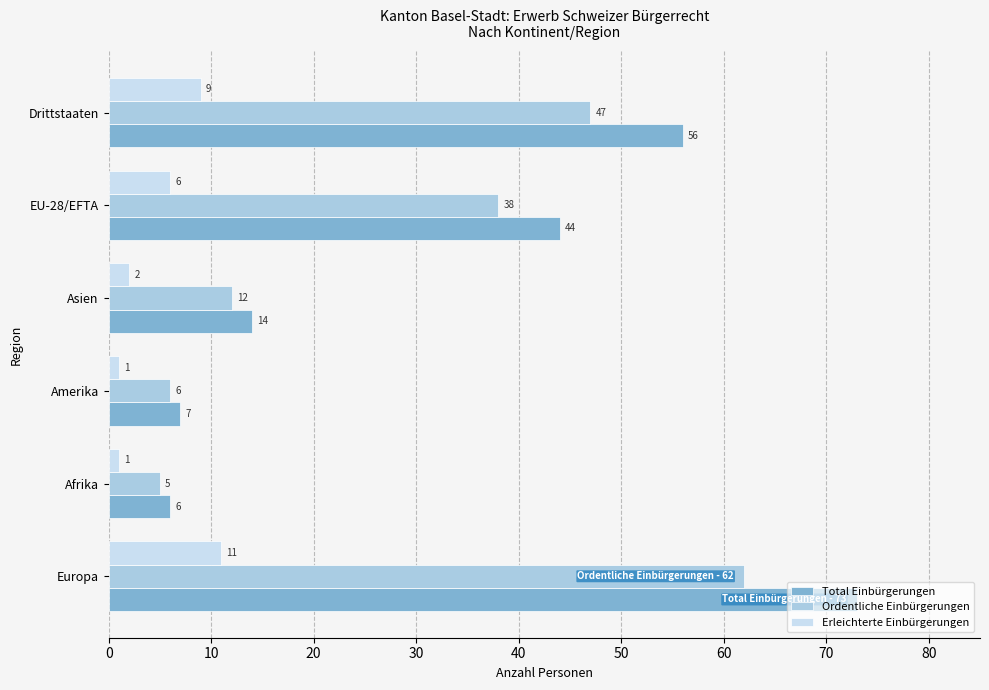

Is it true that Erleichterte Einbürgerungen equals 1 at Afrika?

True